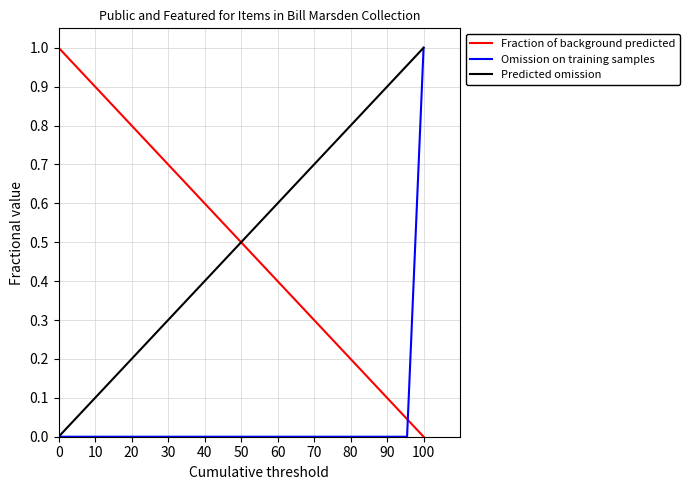

Is this an area chart (filled region under the line)?

No